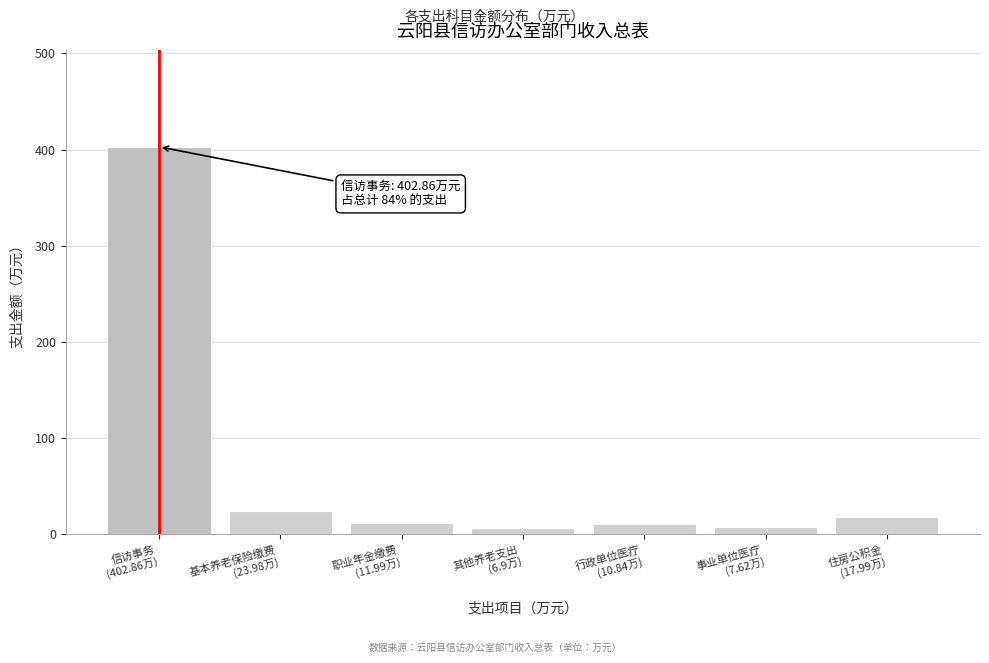

What is the sum of all values?

482.2